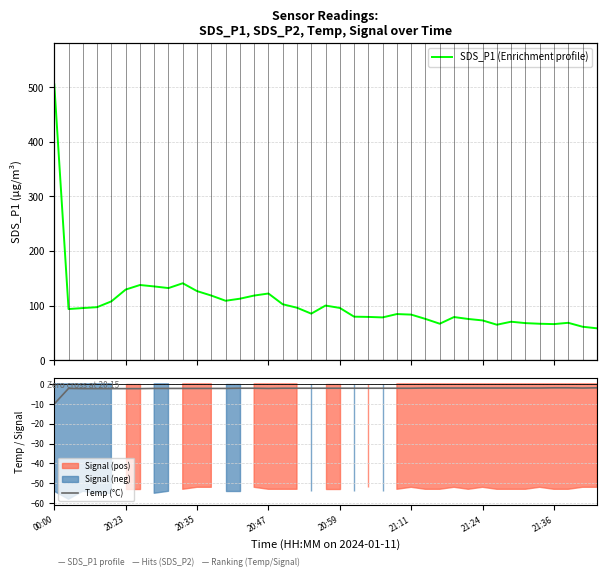

At which label does Temp (°C) reach its minimum?

00:00